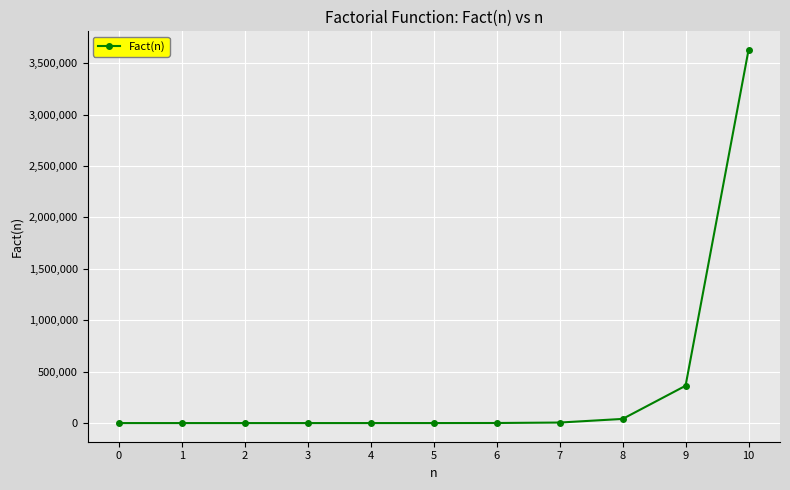

What is the greatest value displayed?

3628800